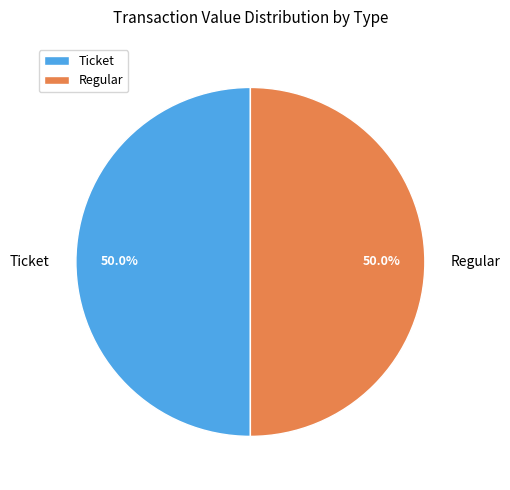

How much of the chart is everything except Ticket?

50.0%